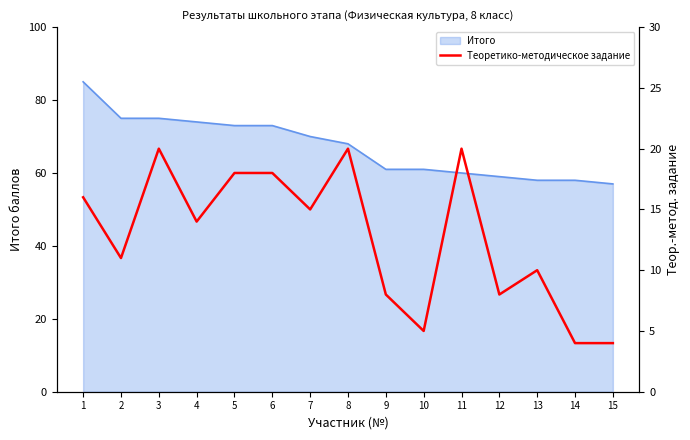

What is the sum of all values?

191